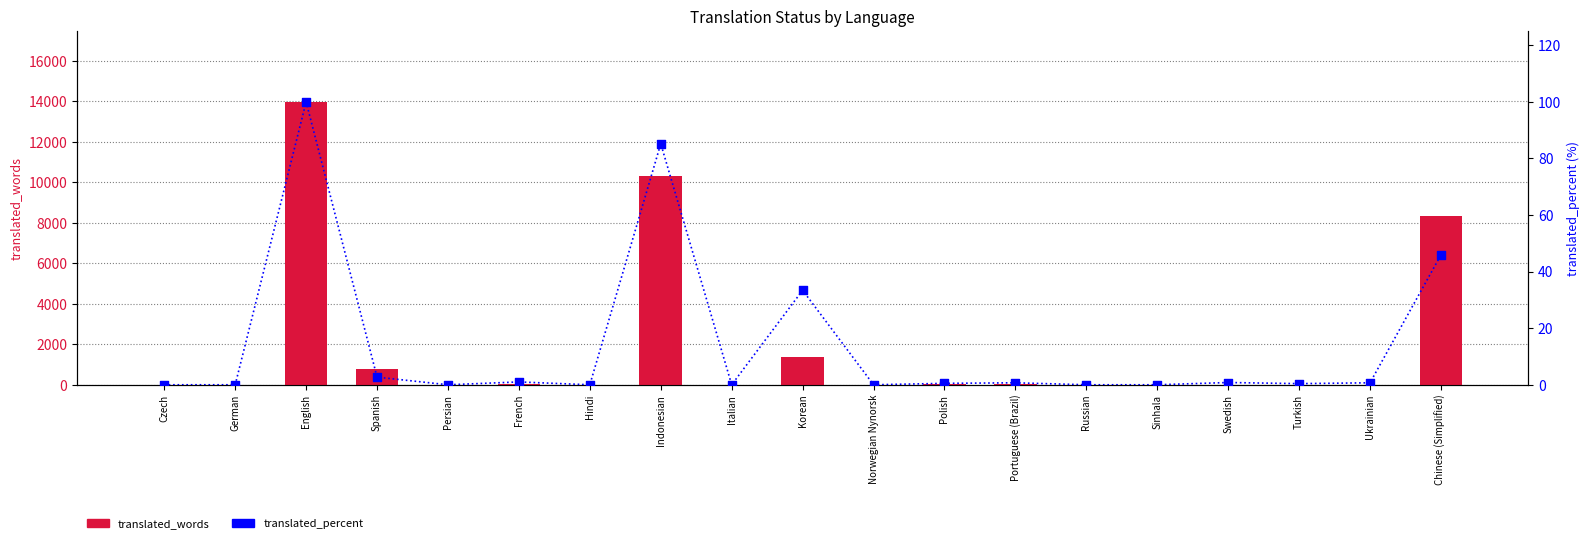

Is the value of translated_words at Russian greater than the value of translated_percent at French?

No